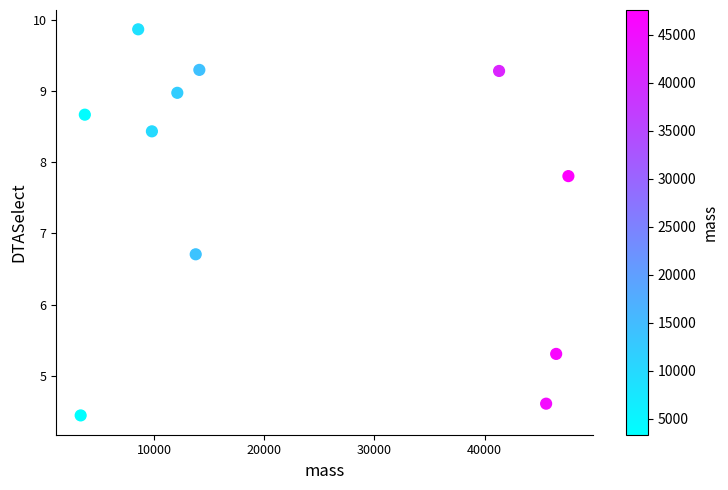

What is the average X value?

22404.0